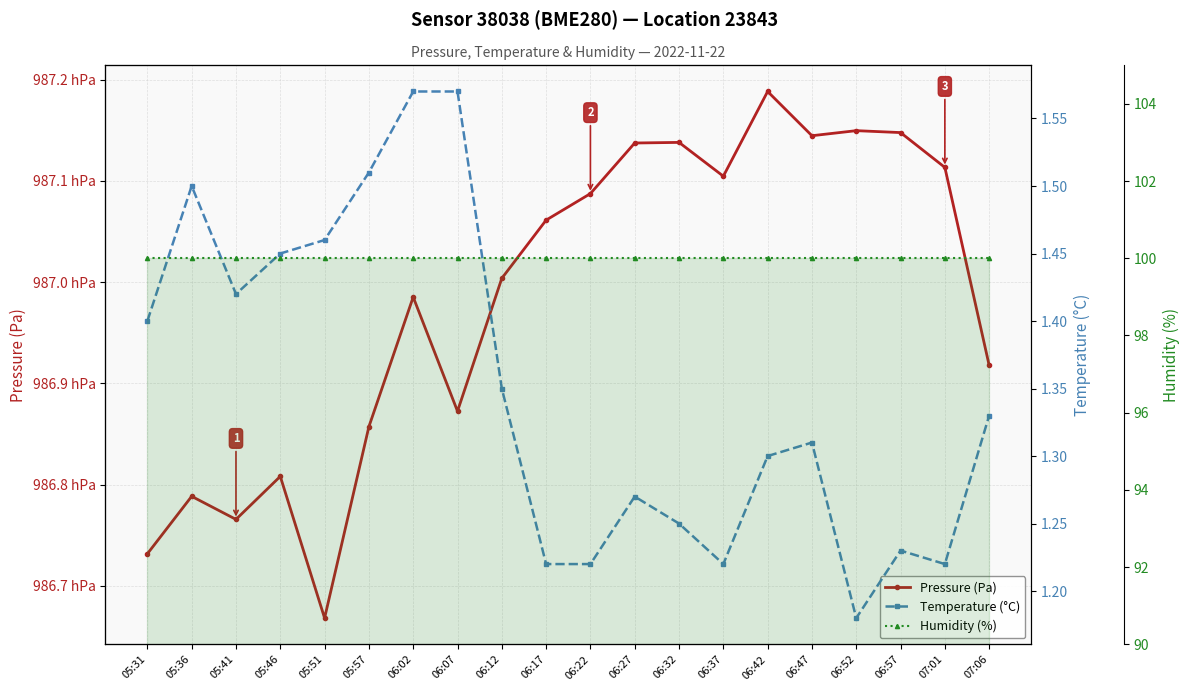

How many lines are shown in the chart?

3